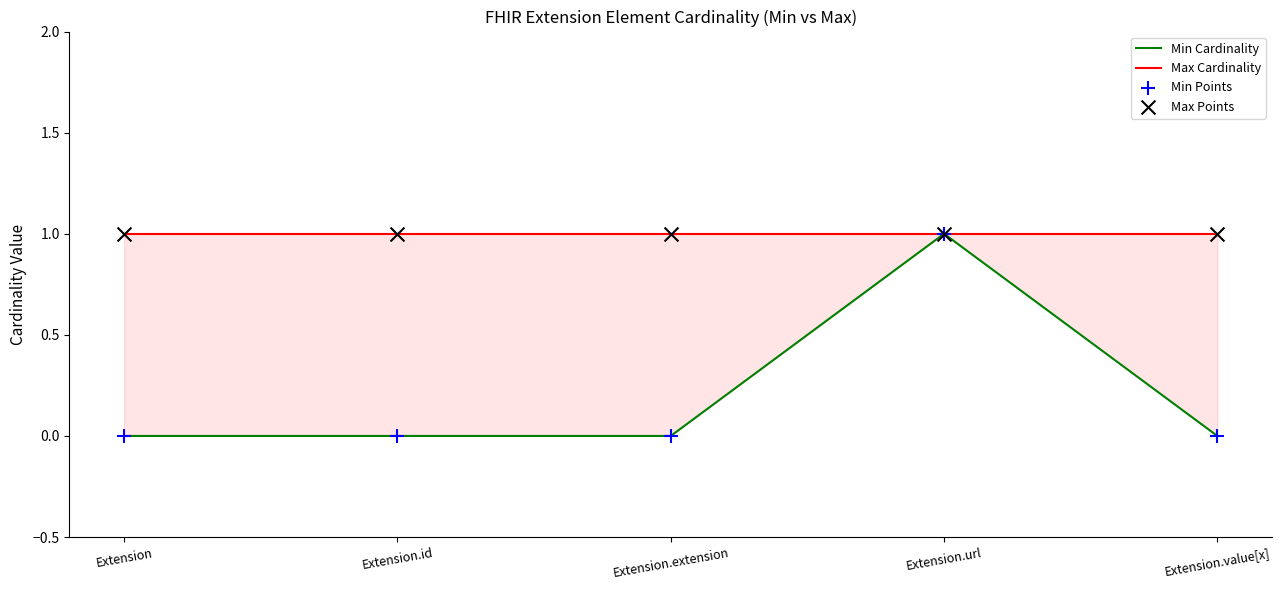

At which category is the sum across all series the highest?

Extension.url